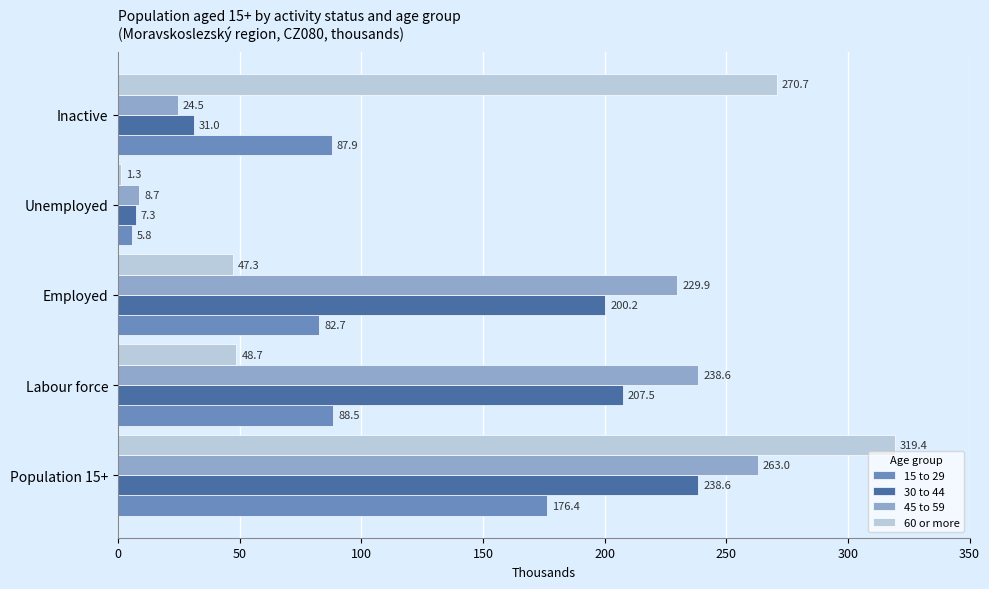

The 15 to 29 series shows 33.2 at Employed. True or false?

False